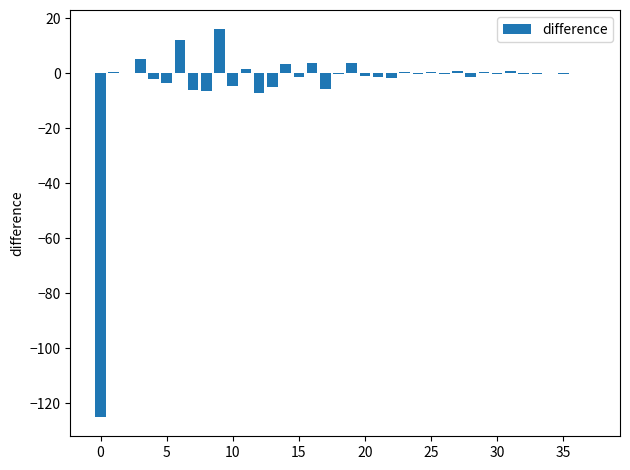

What is the average value?

-3.3